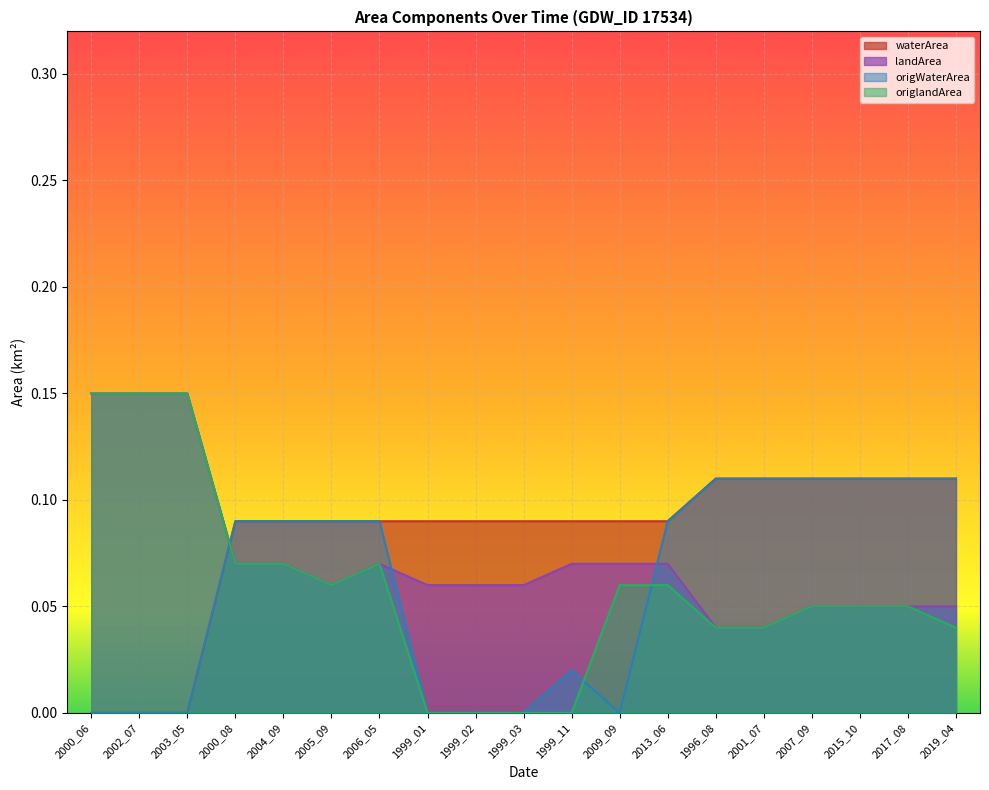

Reading left to right, extract all data points from this chart.

waterArea: 2000_06=0.0	2002_07=0.0	2003_05=0.0	2000_08=0.1	2004_09=0.1	2005_09=0.1	2006_05=0.1	1999_01=0.1	1999_02=0.1	1999_03=0.1	1999_11=0.1	2009_09=0.1	2013_06=0.1	1996_08=0.1	2001_07=0.1	2007_09=0.1	2015_10=0.1	2017_08=0.1	2019_04=0.1
landArea: 2000_06=0.1	2002_07=0.1	2003_05=0.1	2000_08=0.1	2004_09=0.1	2005_09=0.1	2006_05=0.1	1999_01=0.1	1999_02=0.1	1999_03=0.1	1999_11=0.1	2009_09=0.1	2013_06=0.1	1996_08=0.0	2001_07=0.0	2007_09=0.1	2015_10=0.1	2017_08=0.1	2019_04=0.1
origWaterArea: 2000_06=0.0	2002_07=0.0	2003_05=0.0	2000_08=0.1	2004_09=0.1	2005_09=0.1	2006_05=0.1	1999_01=0.0	1999_02=0.0	1999_03=0.0	1999_11=0.0	2009_09=0.0	2013_06=0.1	1996_08=0.1	2001_07=0.1	2007_09=0.1	2015_10=0.1	2017_08=0.1	2019_04=0.1
origlandArea: 2000_06=0.1	2002_07=0.1	2003_05=0.1	2000_08=0.1	2004_09=0.1	2005_09=0.1	2006_05=0.1	1999_01=0.0	1999_02=0.0	1999_03=0.0	1999_11=0.0	2009_09=0.1	2013_06=0.1	1996_08=0.0	2001_07=0.0	2007_09=0.1	2015_10=0.1	2017_08=0.1	2019_04=0.0